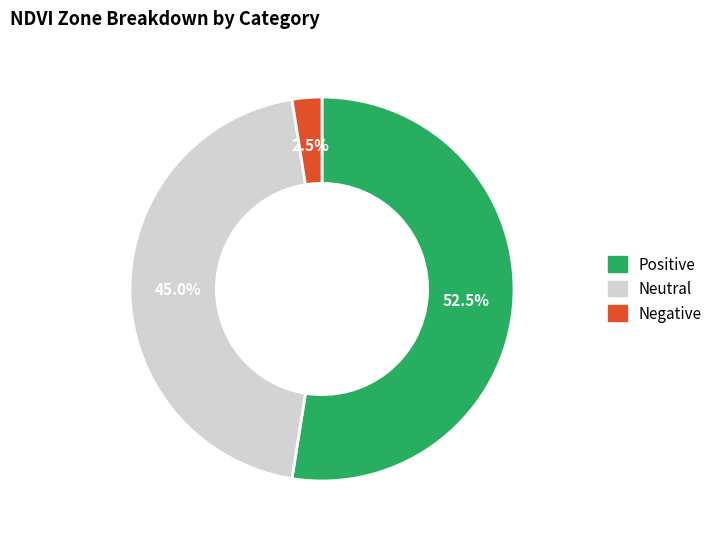

Is there any slice that represents more than half of the pie?

Yes